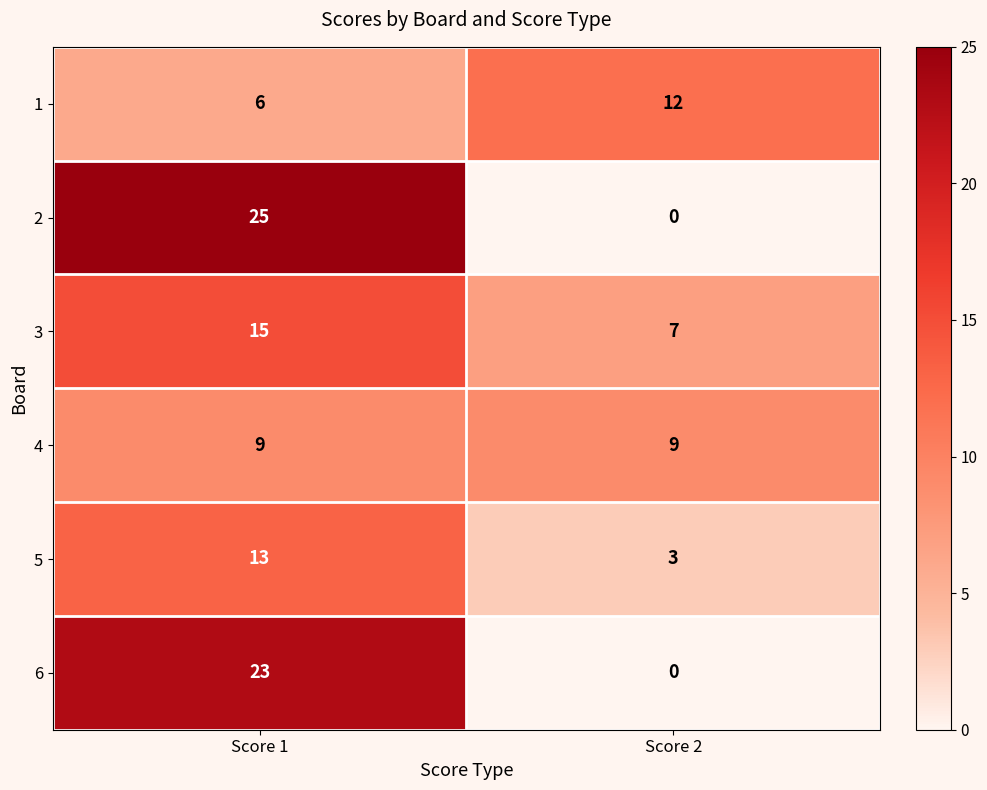

Which series changed the most between Score 1 and Score 2?

2